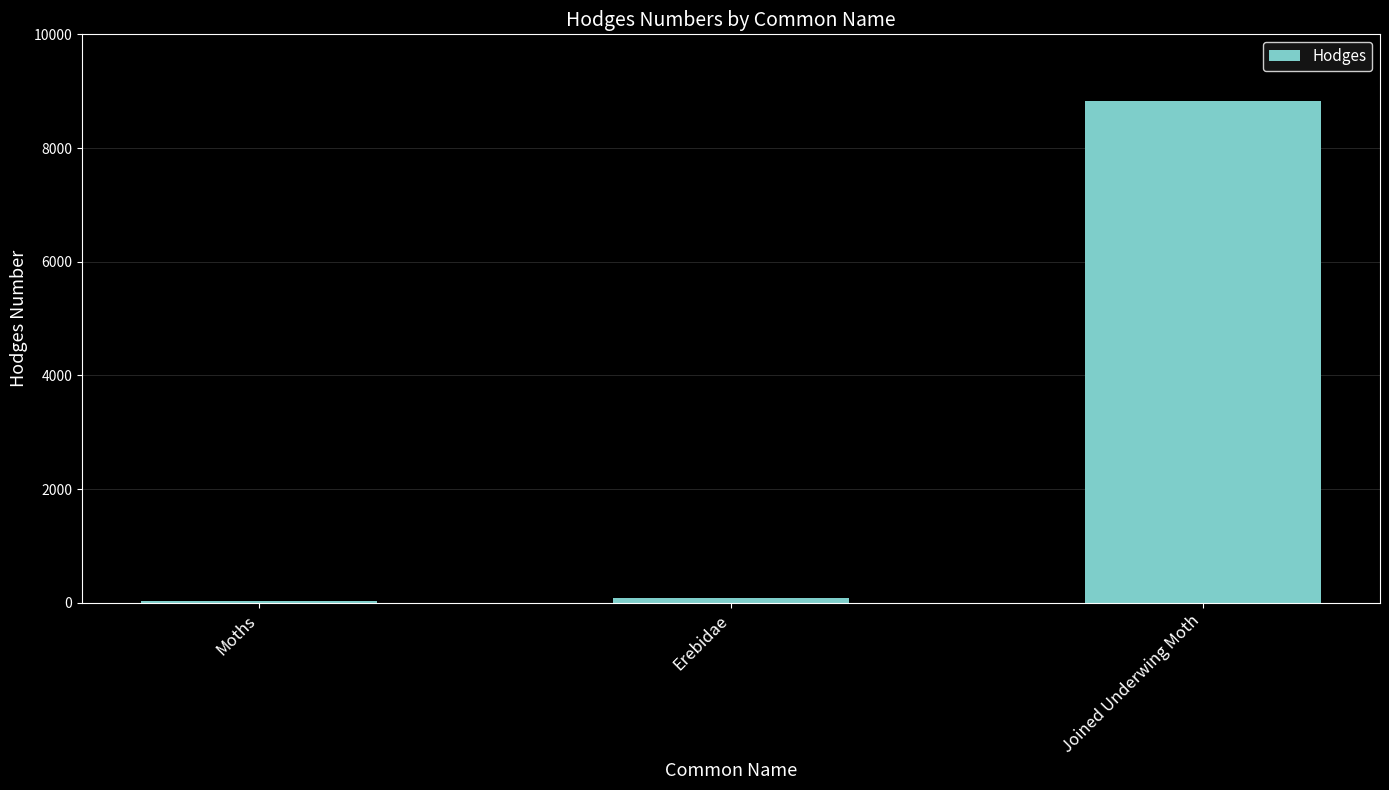

Are the bars horizontal?

No